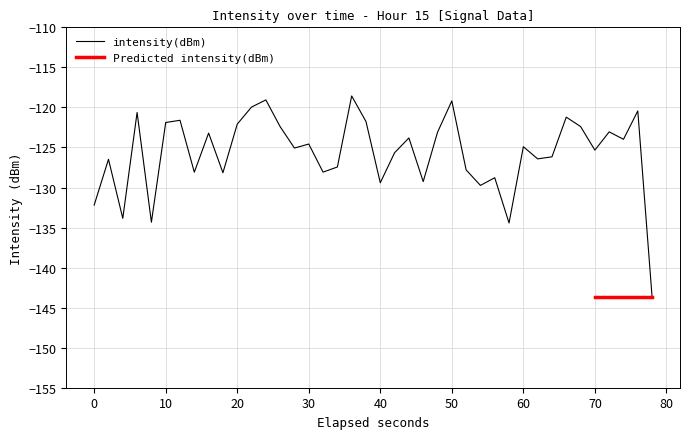

Count the number of values greater than -124.

18